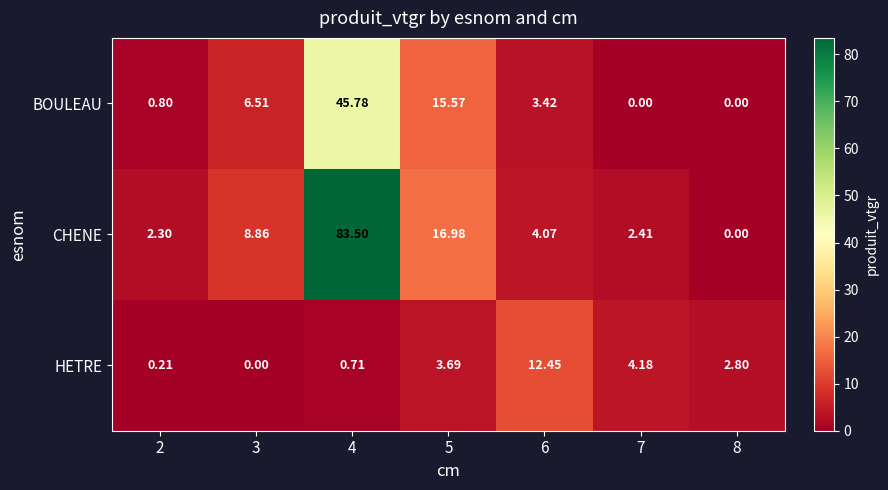

Is the value of BOULEAU at 6 greater than the value of CHENE at 3?

No